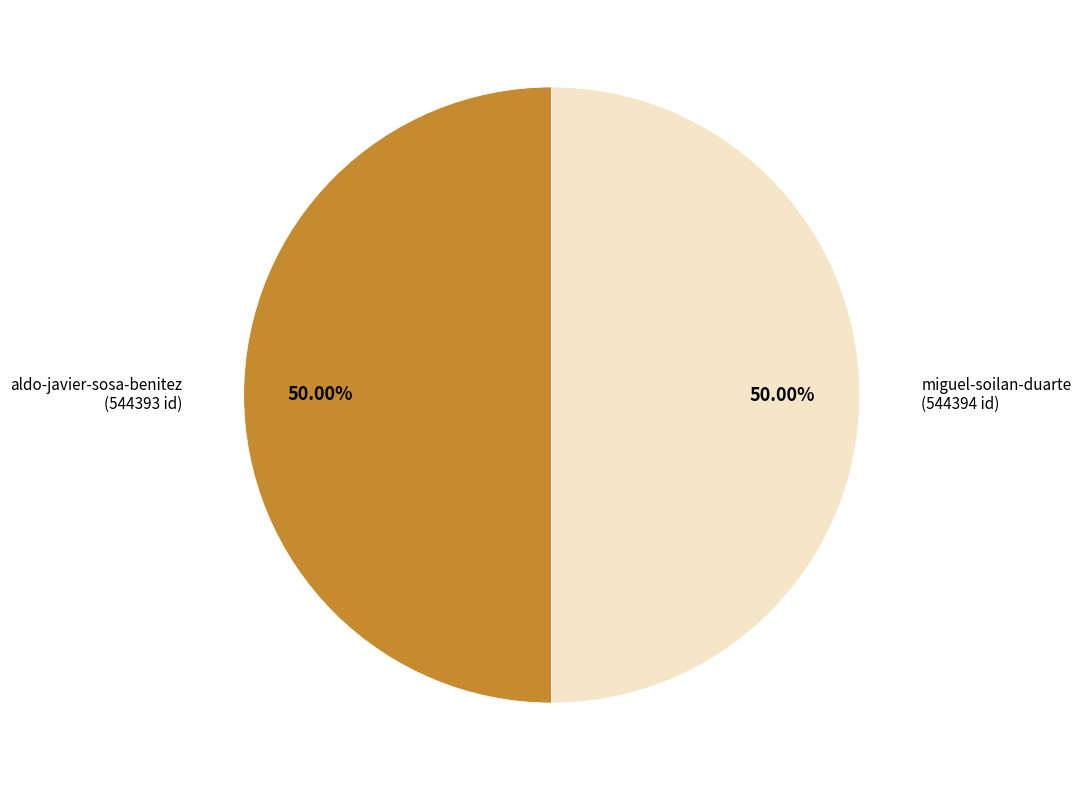

Rank the categories by value from highest to lowest.

miguel-soilan-duarte, aldo-javier-sosa-benitez